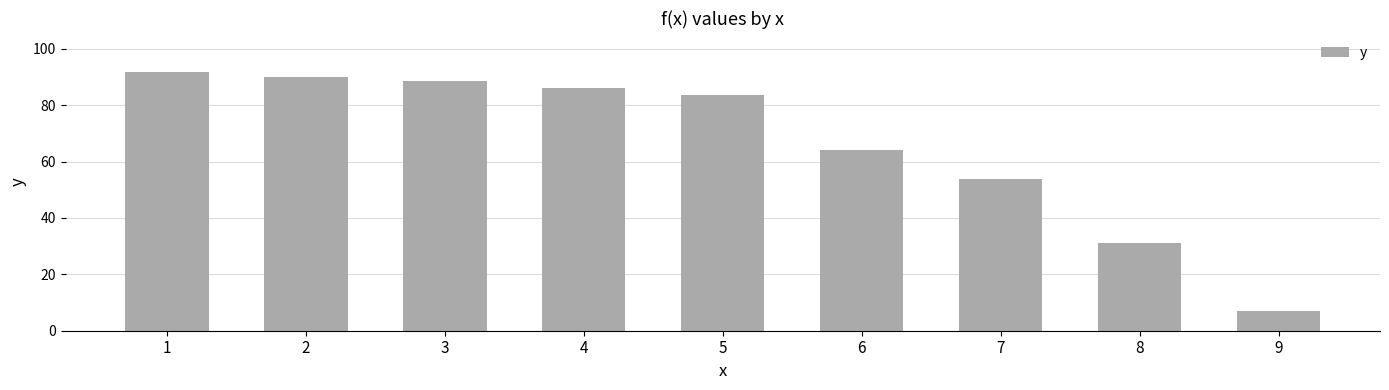

Rank the categories by value from lowest to highest.

9, 8, 7, 6, 5, 4, 3, 2, 1